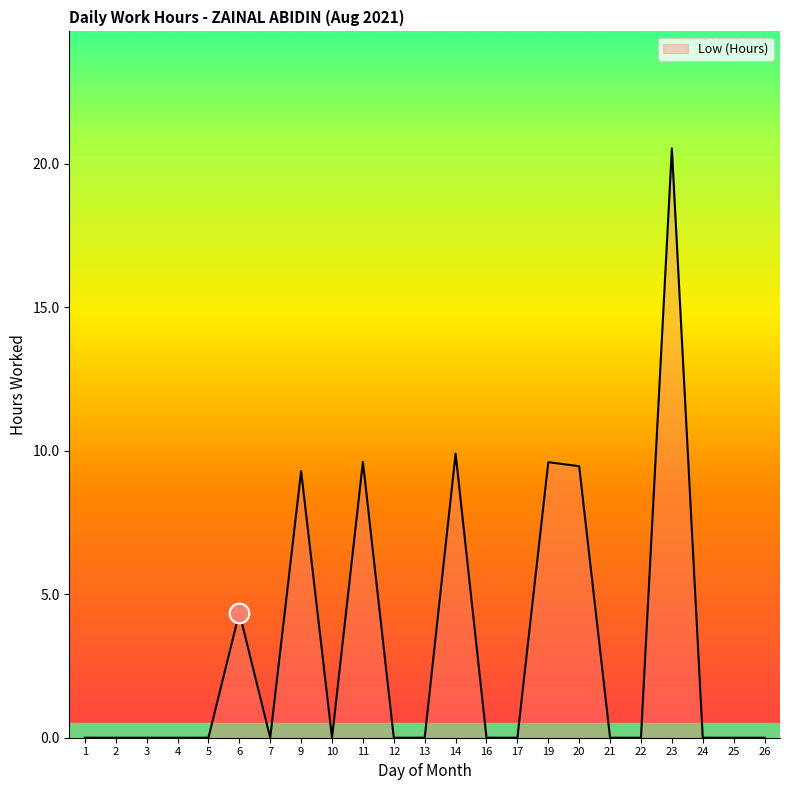

What is the change in value from 17 to 20?

+9.5